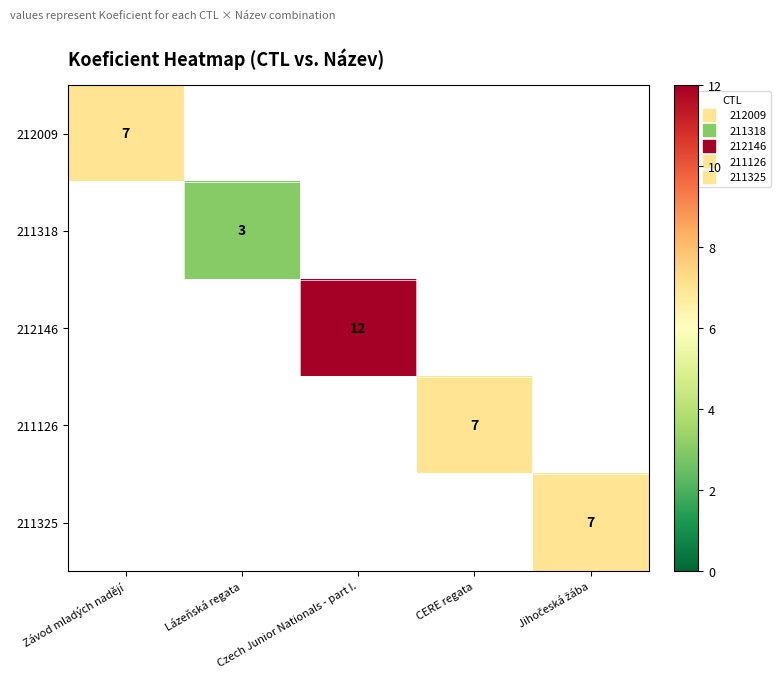

Which category has the highest value across all series?

Czech Junior Nationals - part I.